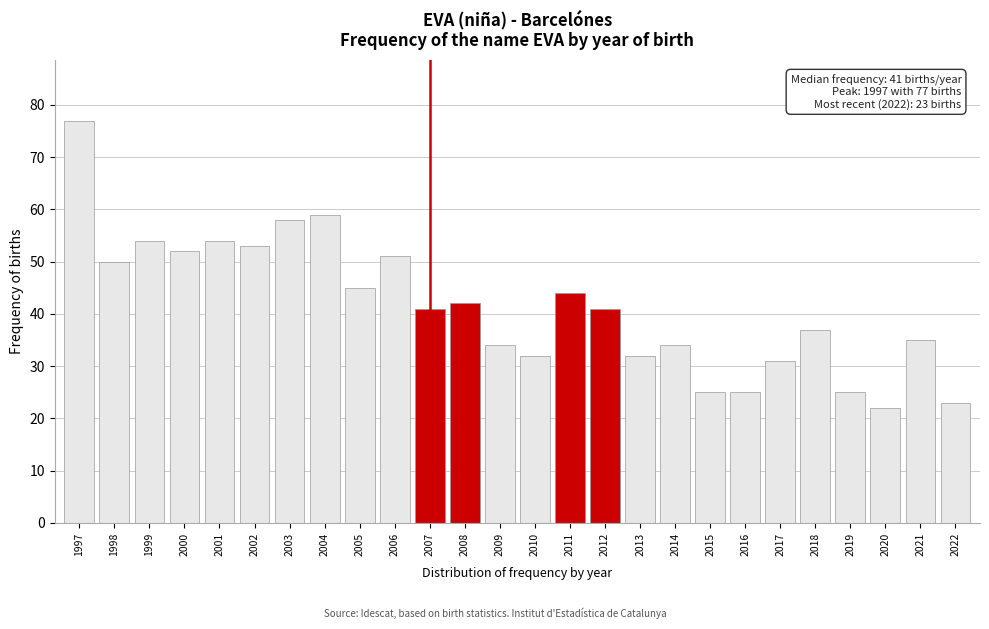

Reading left to right, extract all data points from this chart.

1997=77	1998=50	1999=54	2000=52	2001=54	2002=53	2003=58	2004=59	2005=45	2006=51	2007=41	2008=42	2009=34	2010=32	2011=44	2012=41	2013=32	2014=34	2015=25	2016=25	2017=31	2018=37	2019=25	2020=22	2021=35	2022=23